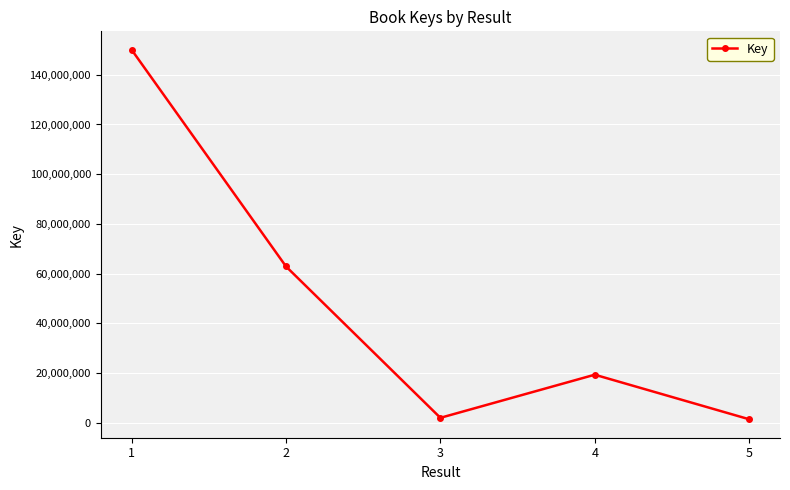

What is the difference between the second highest and second lowest values?

60924399